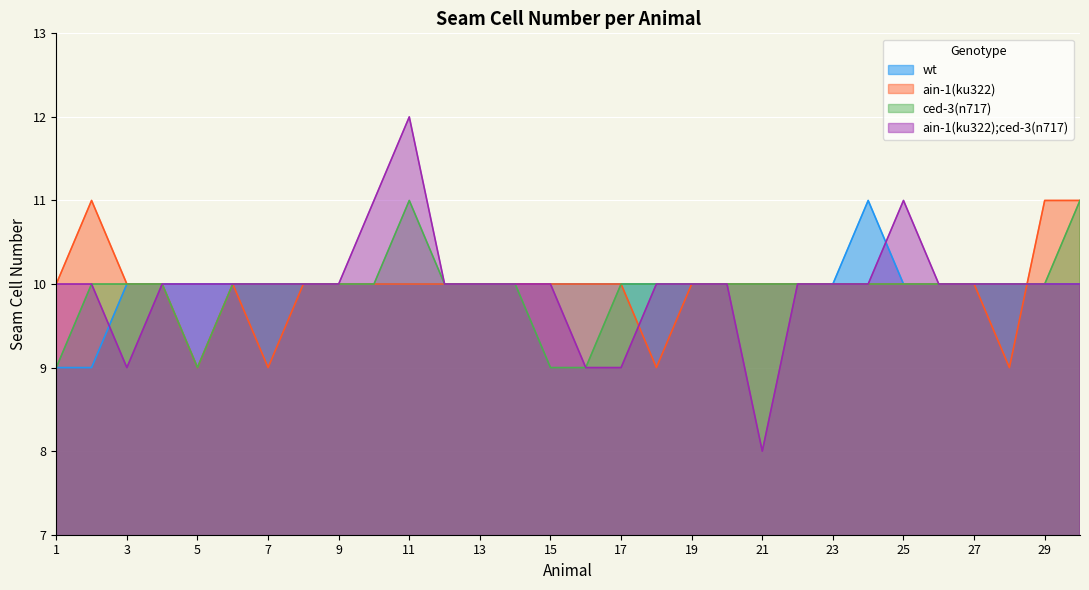

How many series are shown in this chart?

4